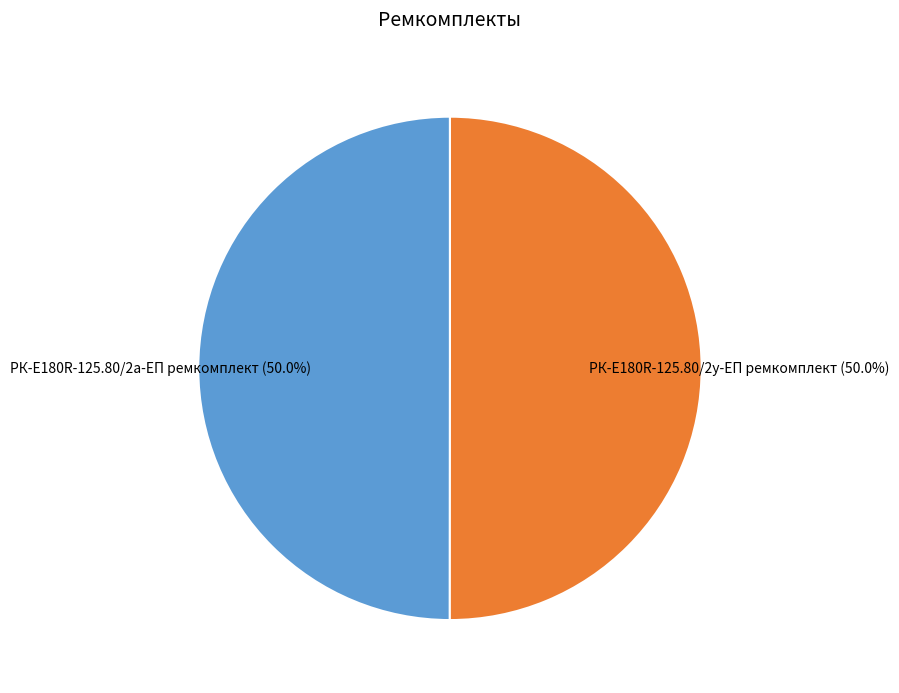

The РК-E180R-125.80/2а-ЕП ремкомплект slice represents 63% of the pie. True or false?

False